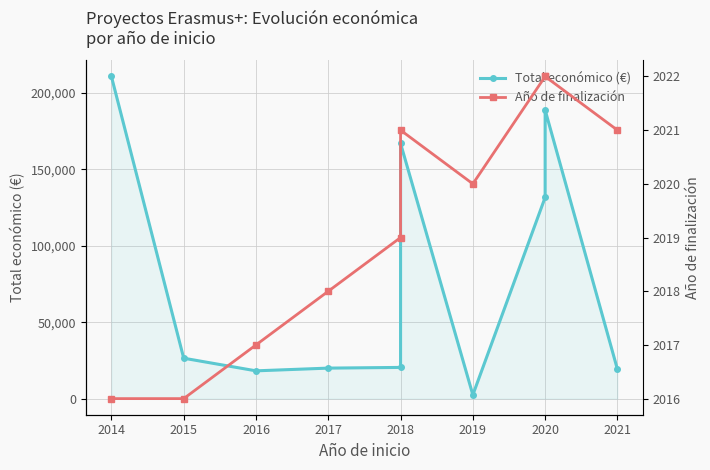

True or false: Año de finalización has more than 0 interior local peaks.

True